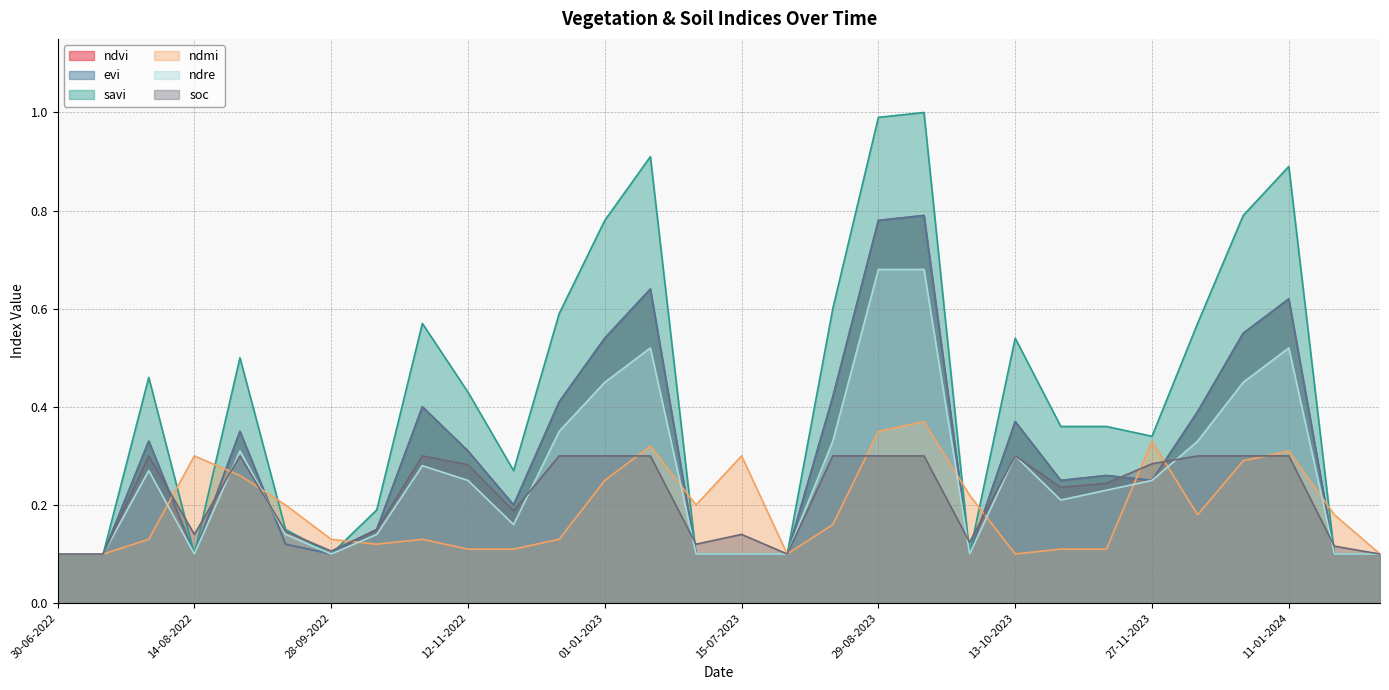

At which category does the chart reach its peak across all series?

13-09-2023